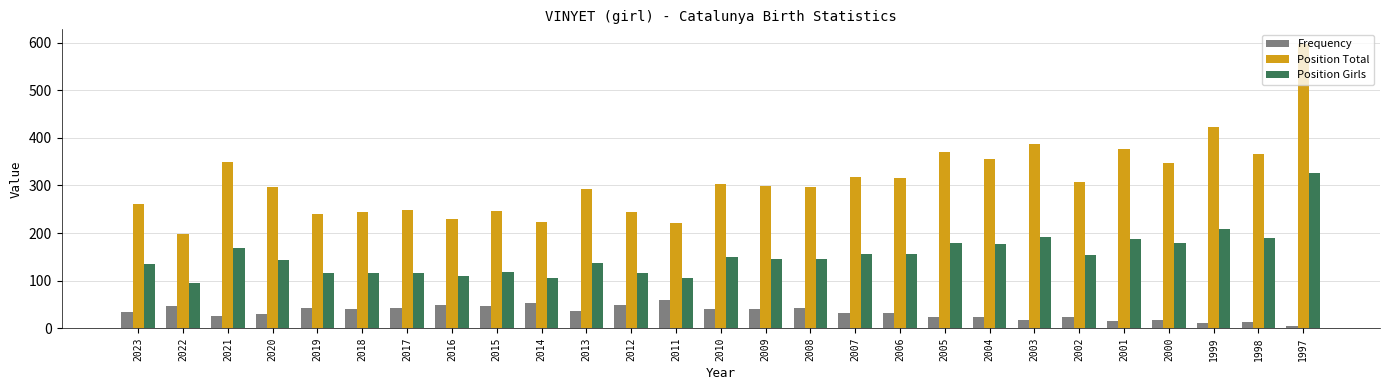

What is the value of the Position Girls bar at the 6th from the left?

115